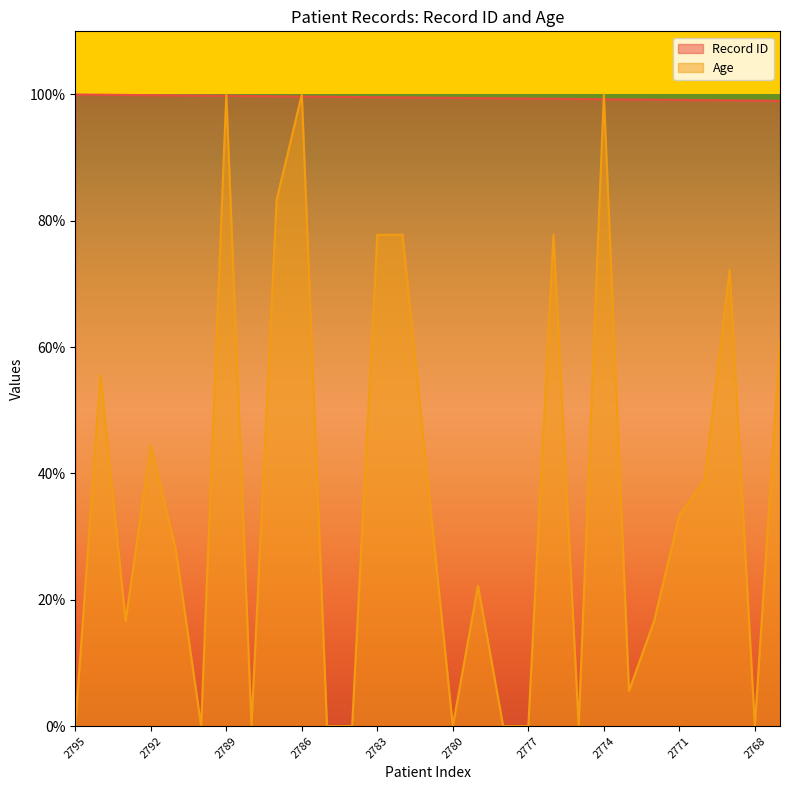

What are all the series names shown in the legend?

Record ID, Age